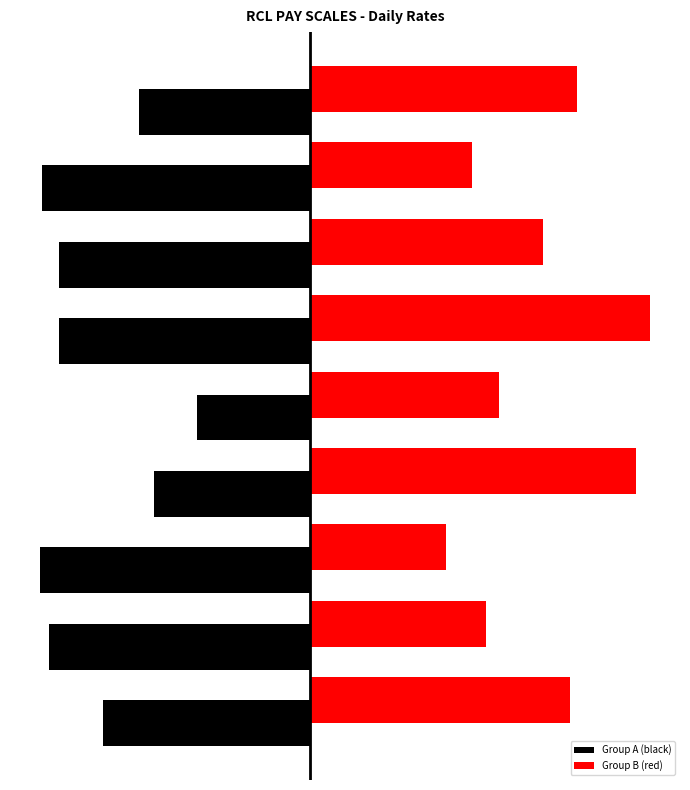

Where does the Group B (red) series first go above 135?

−200